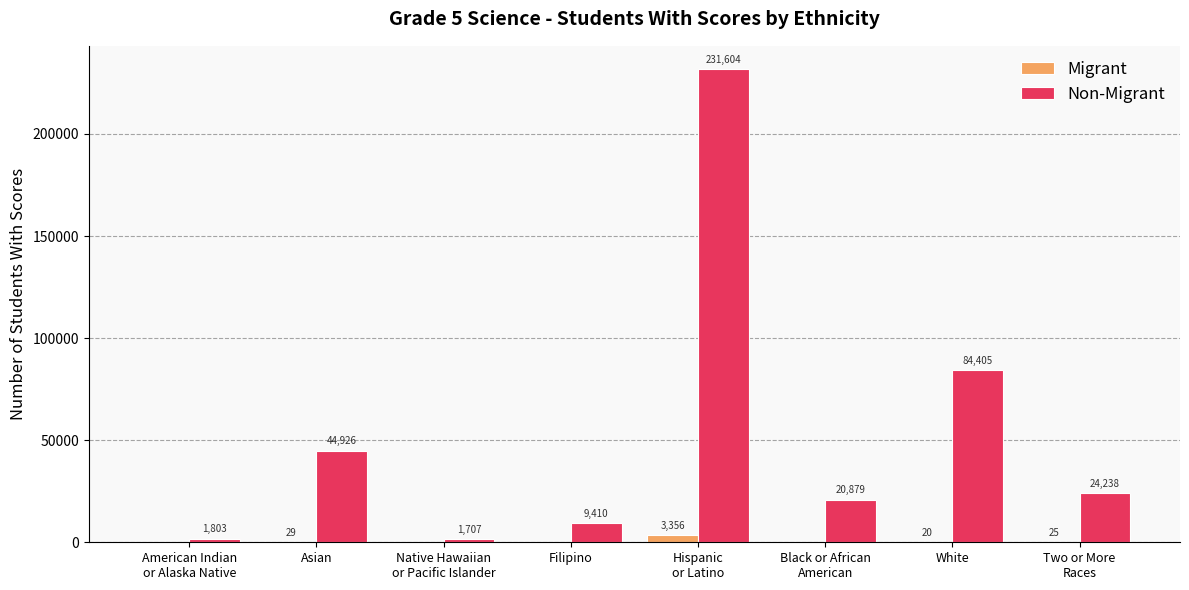

What is the highest value of the Migrant series?

3356